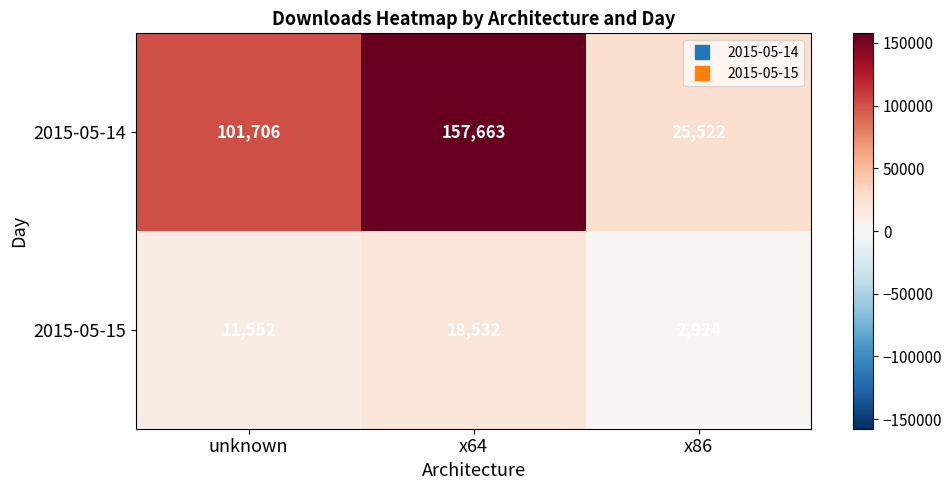

What is the sum of all 2015-05-14 values?

284891